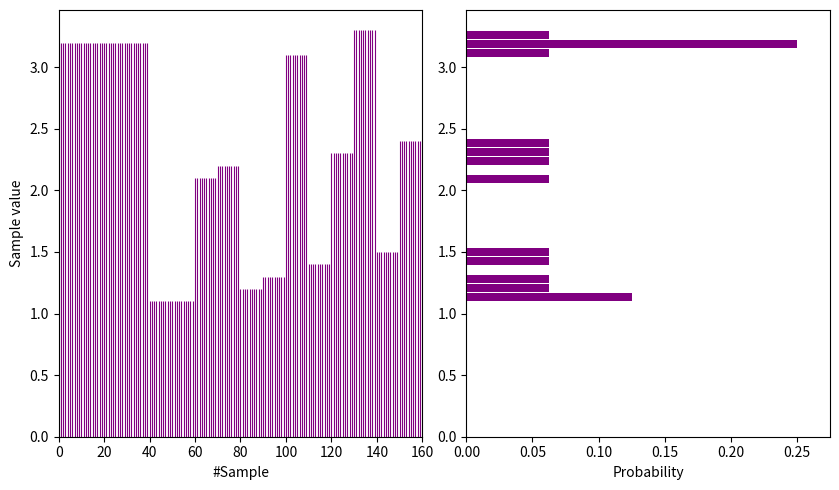

Read against the y-axis, roughly where is the centre of the longest bar?

3.20